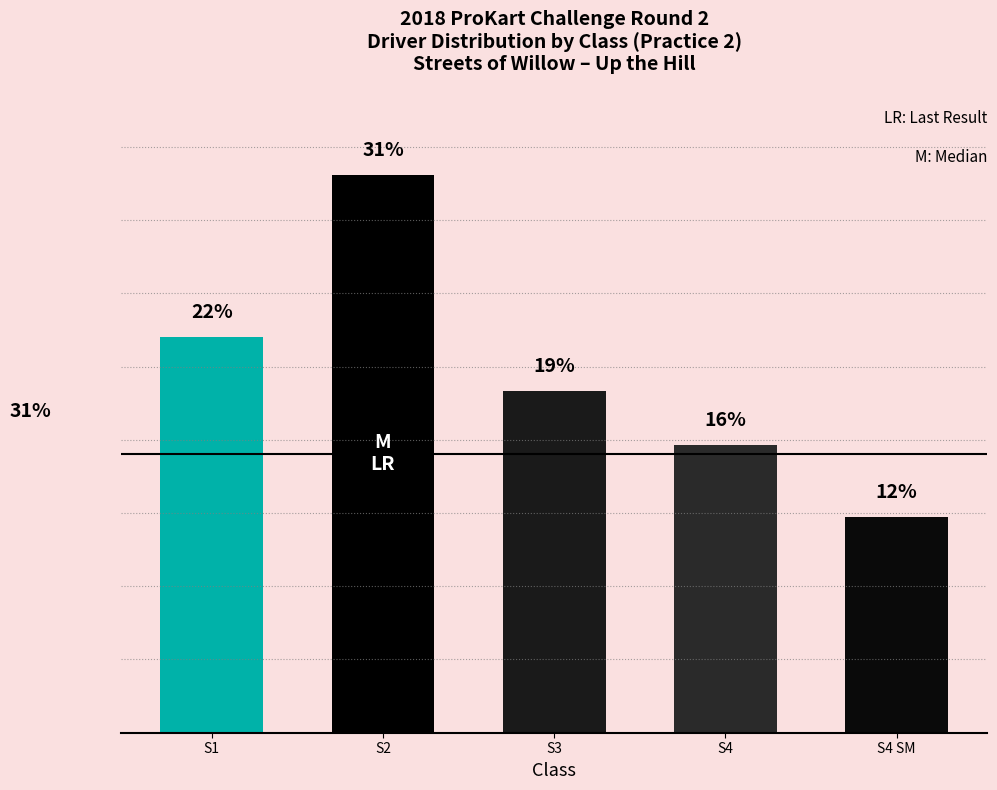

Between S4 SM and S4, which is larger?

S4